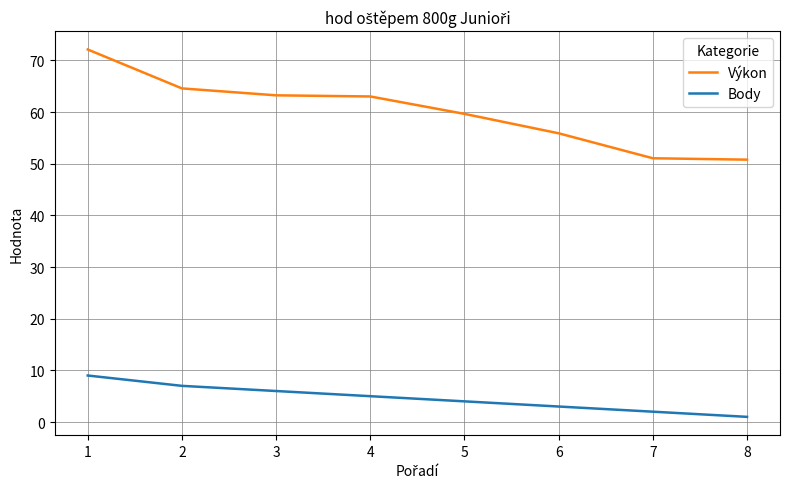

Rank the series at 7 from lowest to highest value.

Body, Výkon